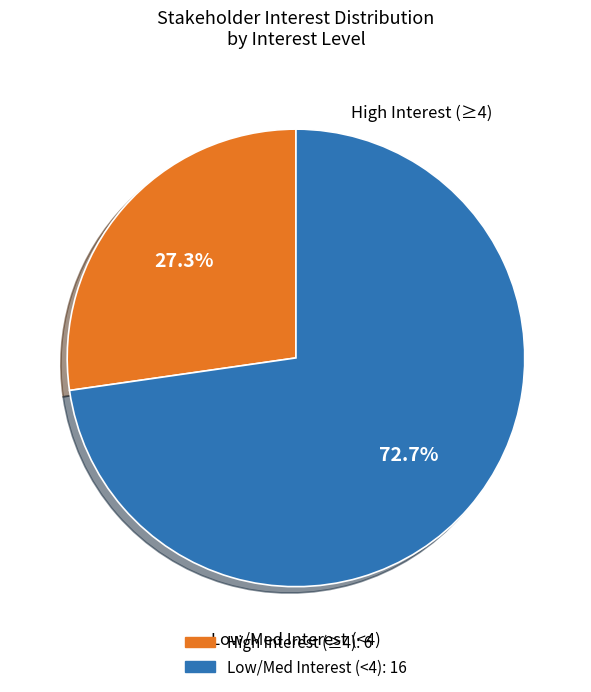

Is there any slice that represents more than half of the pie?

Yes